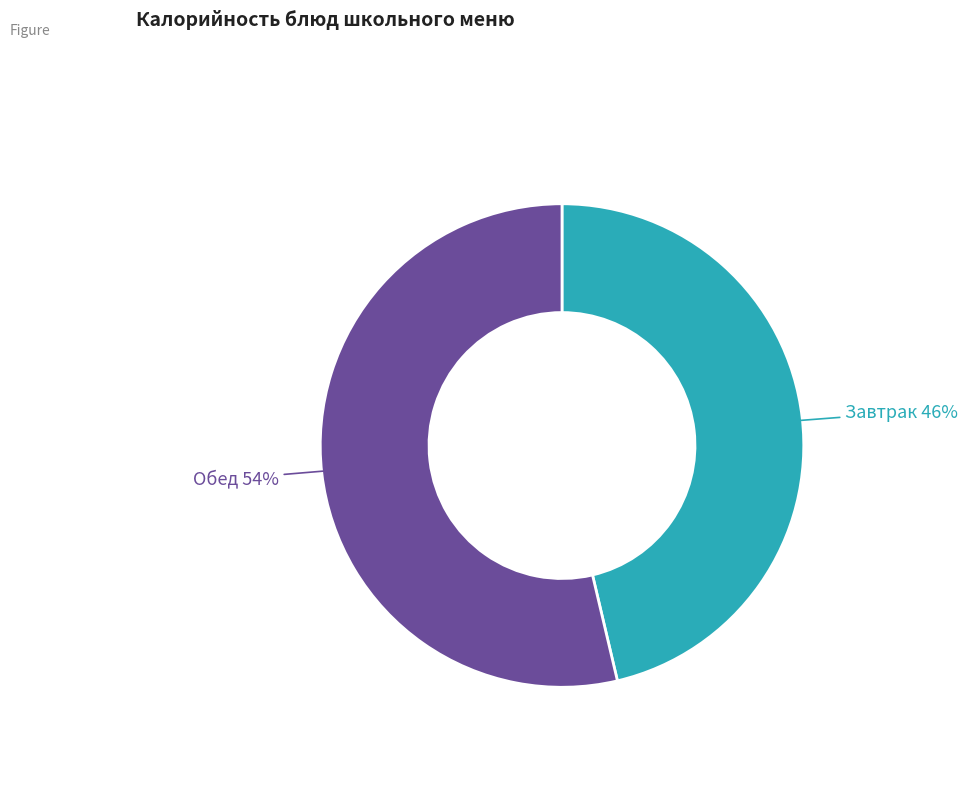

What is the smallest slice in the pie chart?

Завтрак